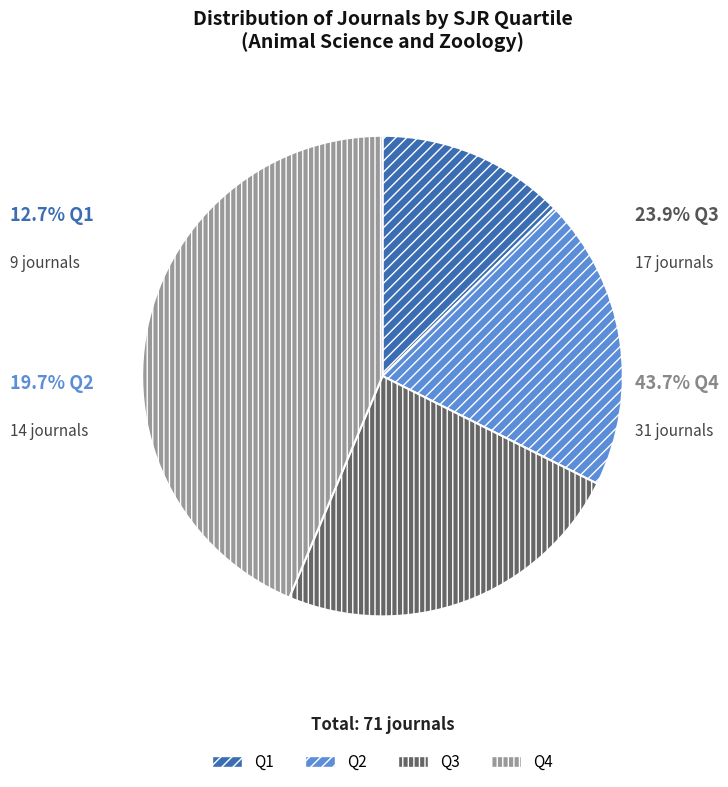

Does Q2 represent more than half of the total?

No